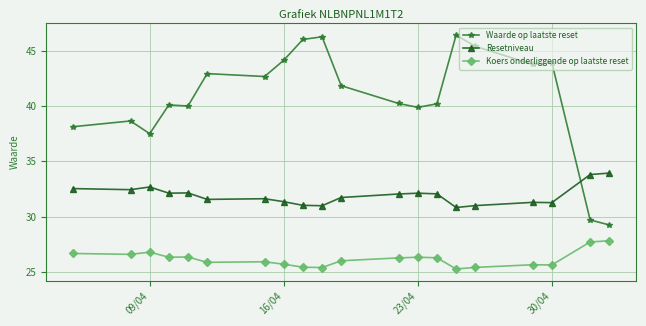

What is the difference between the second highest and second lowest values in the Resetniveau series?

2.8